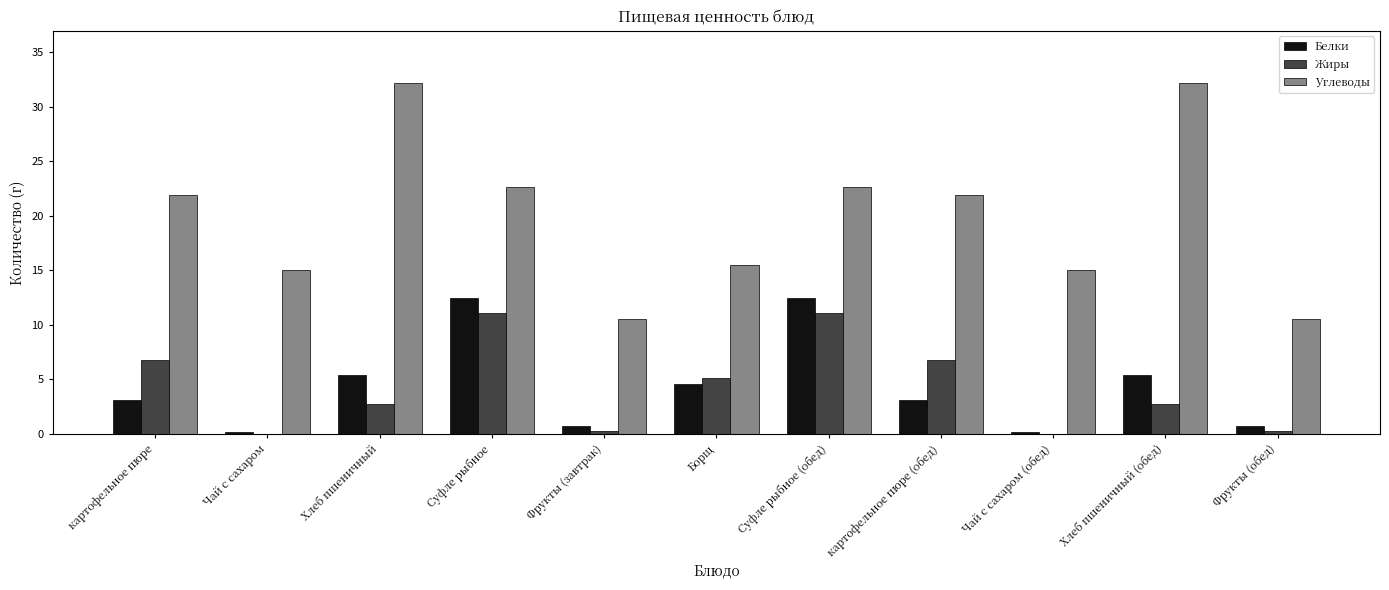

What is the sum of the Жиры values at Чай с сахаром (обед) and Суфле рыбное (обед)?

11.1